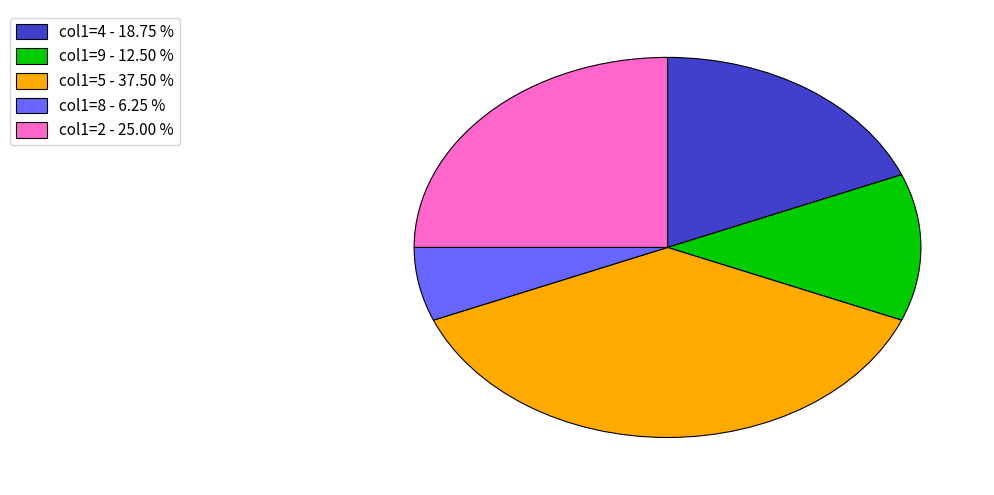

Which category has the biggest portion of the pie?

col1=5 - 37.50 %